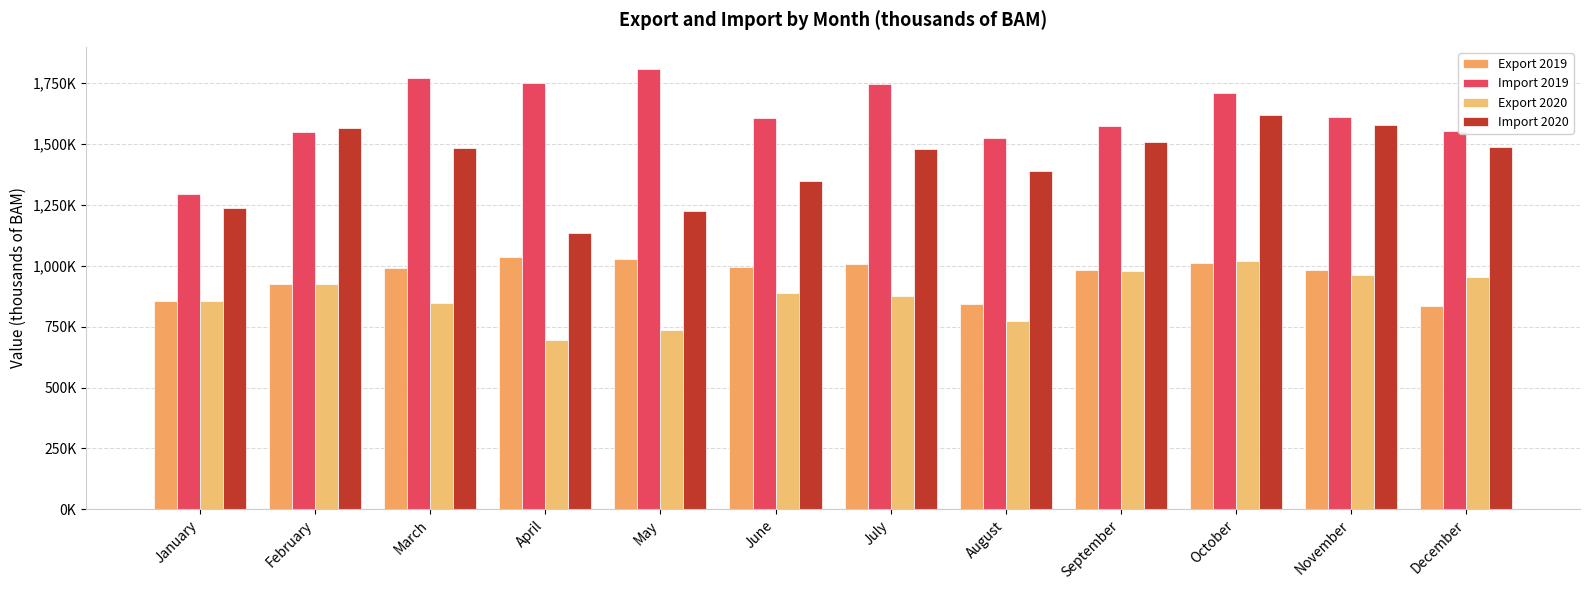

Are the bars grouped side by side (vs. stacked)?

Yes